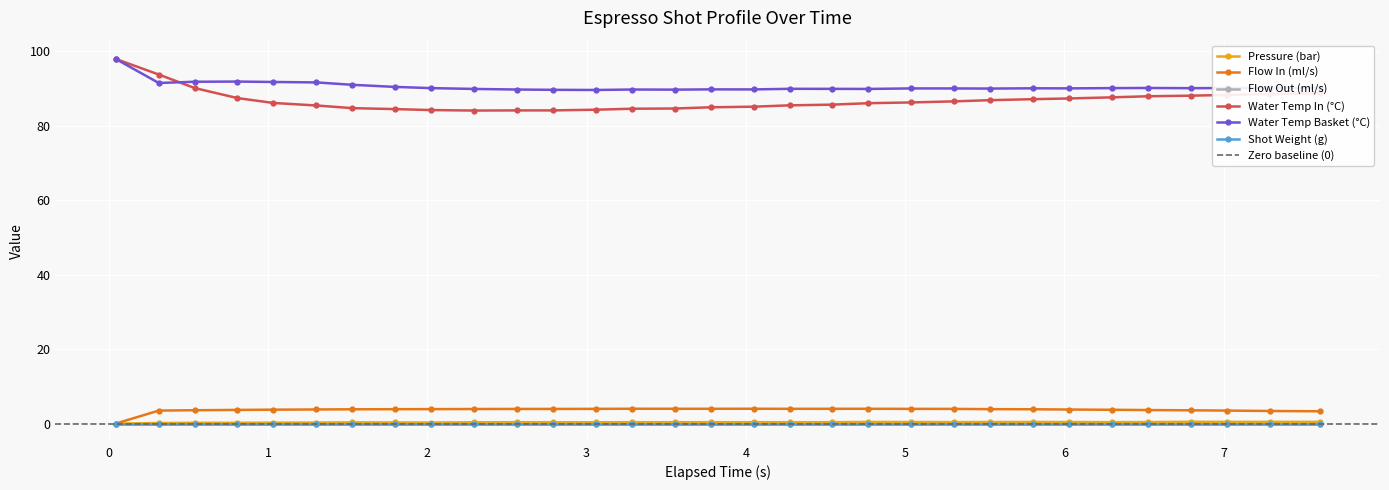

What is the maximum value shown in the chart?

98.0